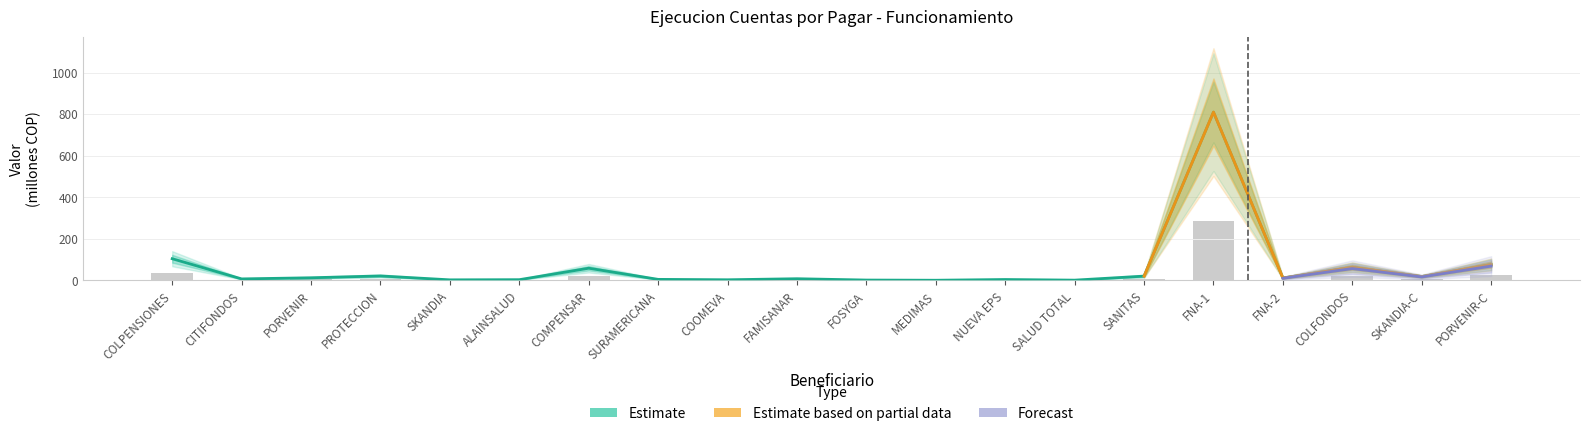

What is the difference between the maximum and minimum values in the CUENTA POR PAGAR A DICIEMBRE 31 series?

809.0